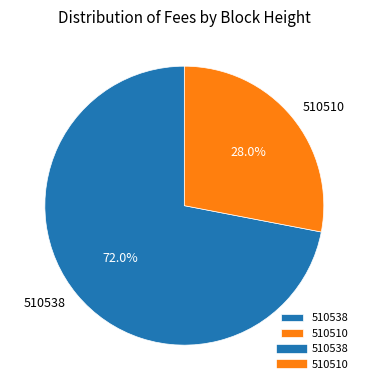

Do 510510 and 510538 together represent more than half of the pie?

Yes